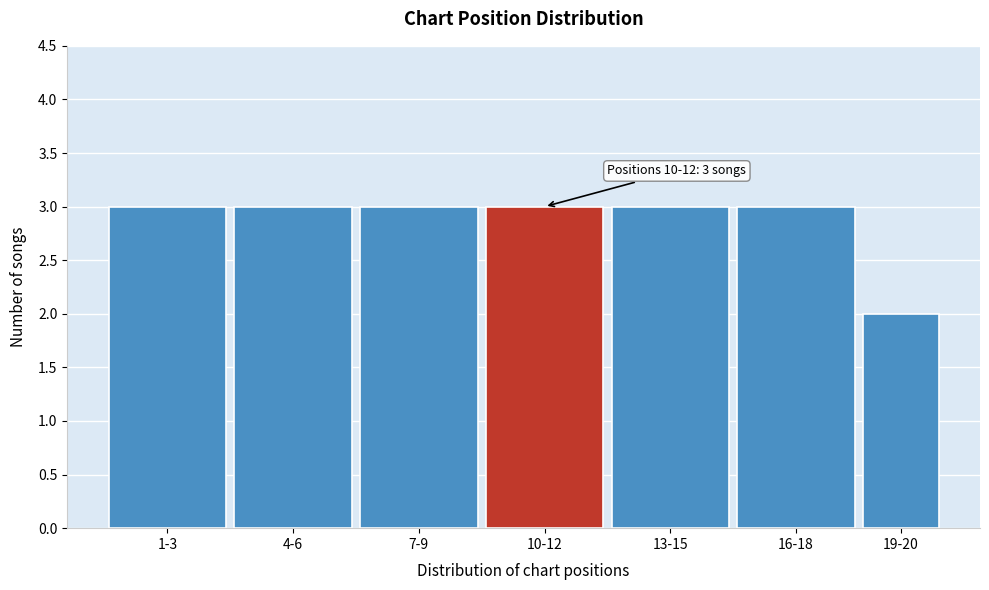

Reading right to left, list all the values displayed in this chart.

19-20=2	16-18=3	13-15=3	10-12=3	7-9=3	4-6=3	1-3=3